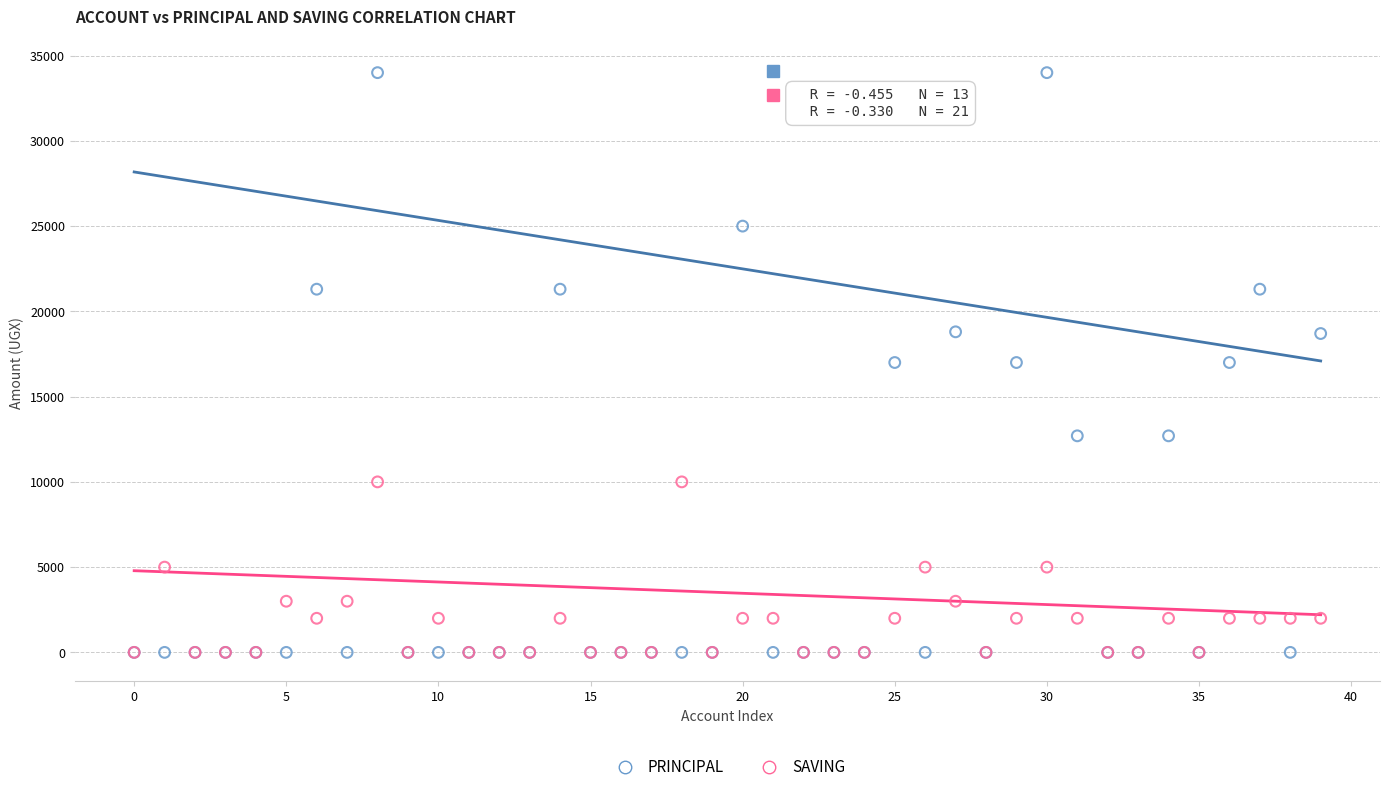

Which series contains the highest Y value?

PRINCIPAL